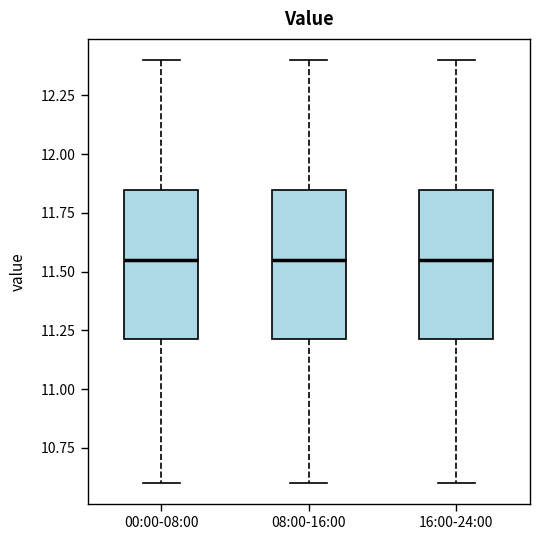

Reading left to right, read every box against the y-axis: the position of its median line, the range the box covers, and the ends of its whiskers. The values are not printed on the chart, so give them approximately, as read against the axis.

00:00-08:00: median 11.55, box 11.20 to 11.85, whiskers 10.60 to 12.40
08:00-16:00: median 11.55, box 11.20 to 11.85, whiskers 10.60 to 12.40
16:00-24:00: median 11.55, box 11.20 to 11.85, whiskers 10.60 to 12.40